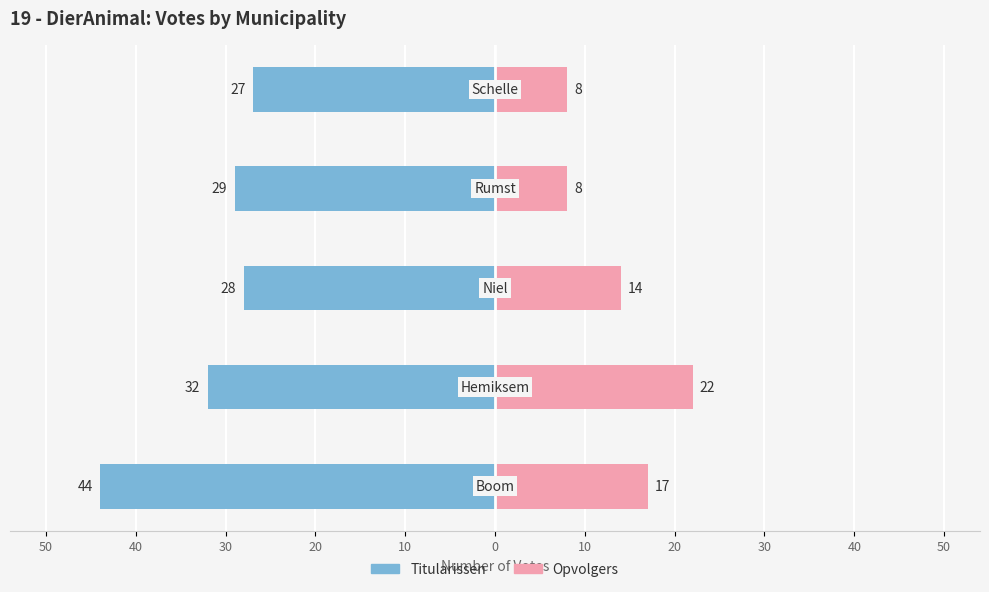

How many groups of bars are there?

5